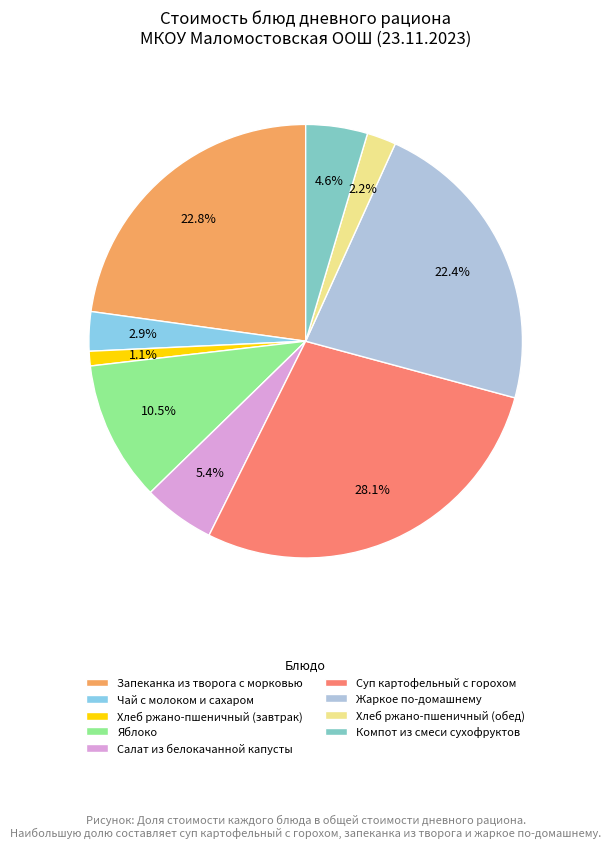

To the nearest percent, what portion does Чай с молоком и сахаром represent?

3%